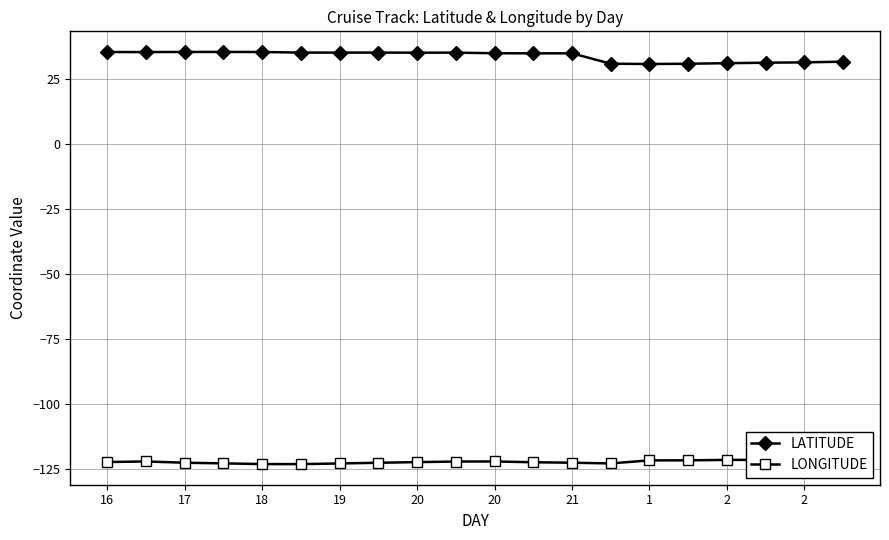

How many lines are shown in the chart?

2